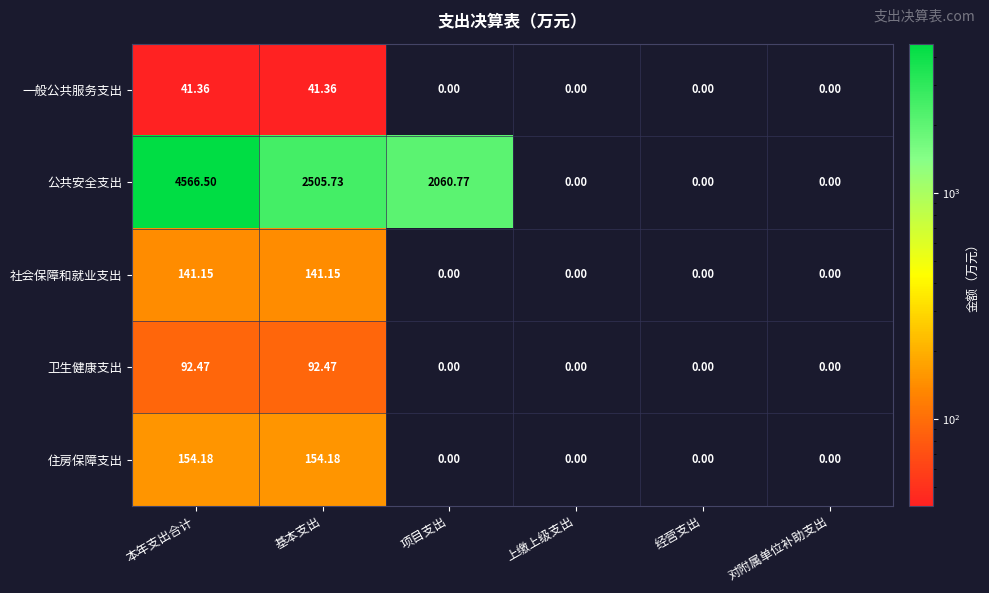

Which series has the largest total across all categories?

公共安全支出